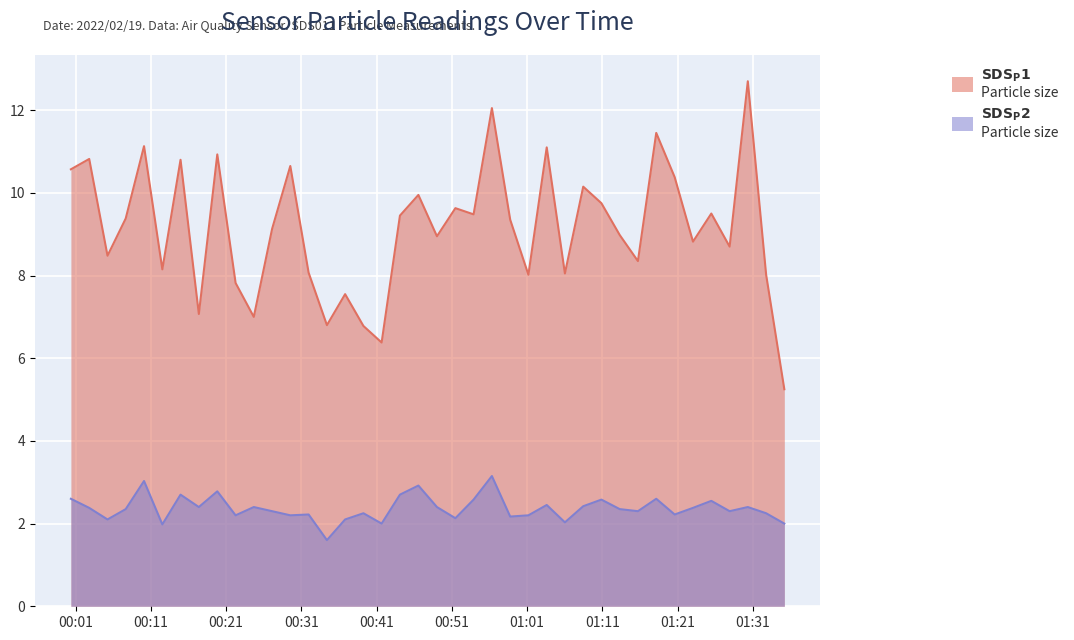

True or false: SDS_P1 and SDS_P2 intersect in this chart.

False